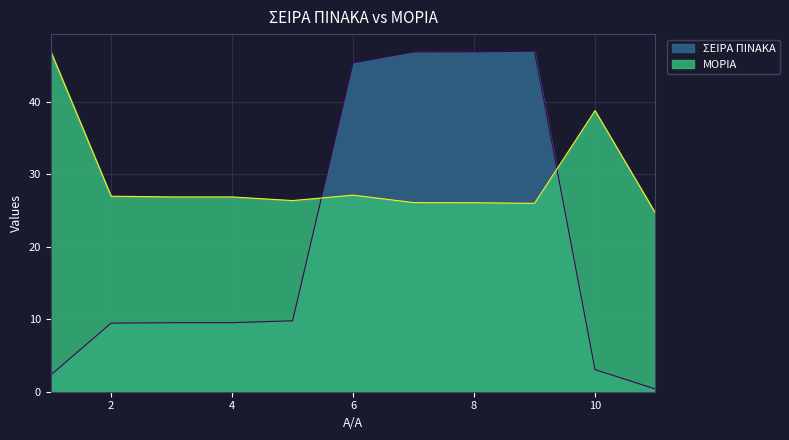

Is the value of ΜΟΡΙΑ at 7 greater than the value of ΣΕΙΡΑ ΠΙΝΑΚΑ at 11?

Yes